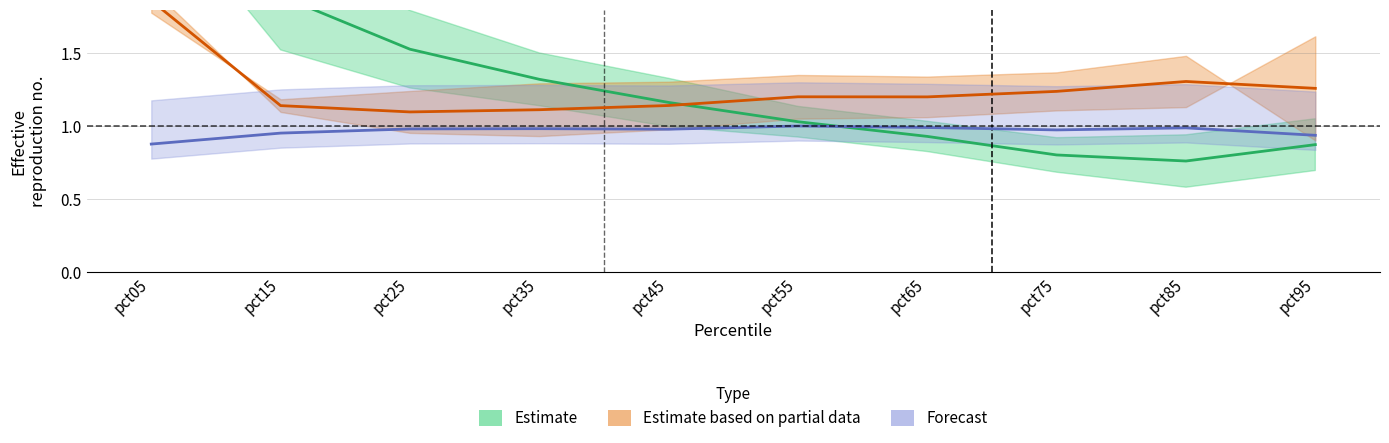

Which label corresponds to the smallest value in the chart?

pct85